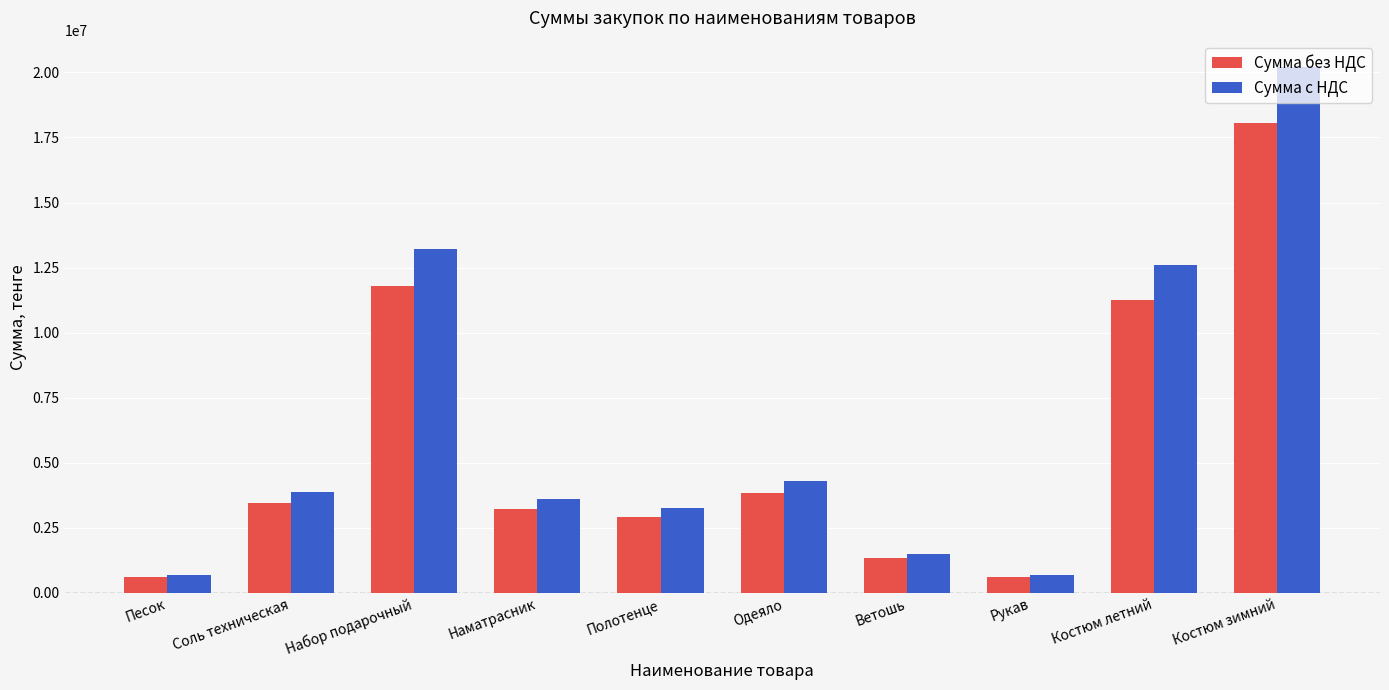

Reading left to right, extract all data points from this chart.

Сумма без НДС: 600000	3450000	11797500	3217500	2925000	3825000	1350000	600000	11250000	18045000
Сумма с НДС: 672000	3864000	13213200	3603600	3276000	4284000	1512000	672000	12600000	20210400